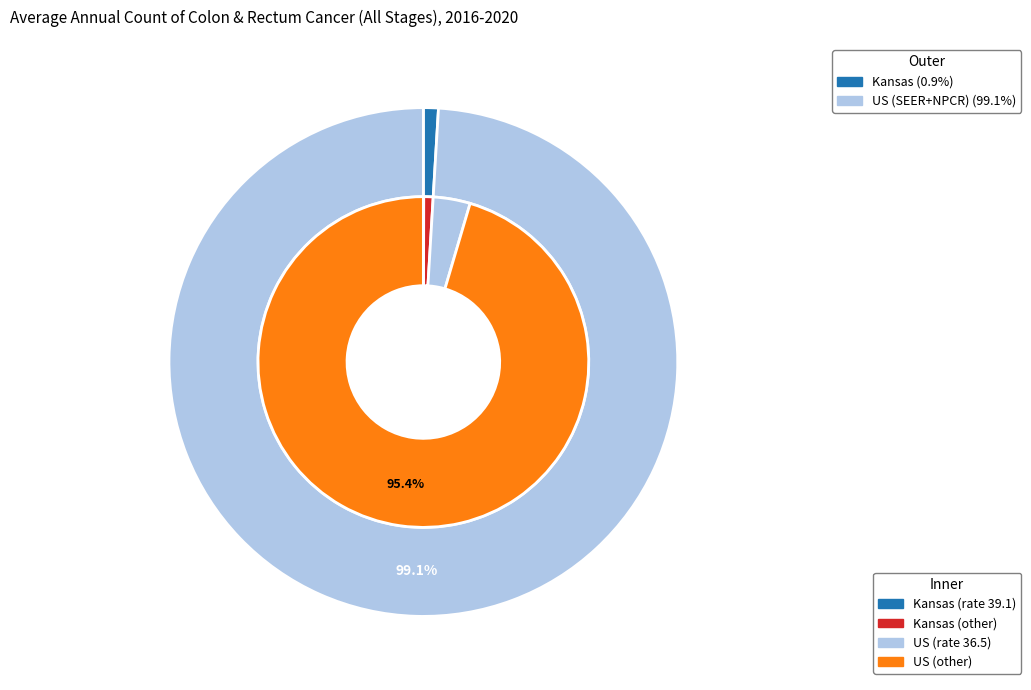

Which slice is the smallest?

Kansas